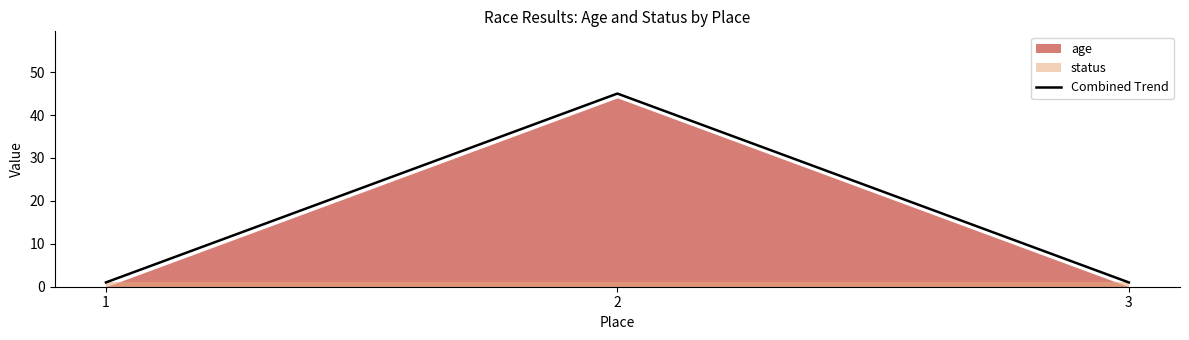

What is the smallest value displayed?

1